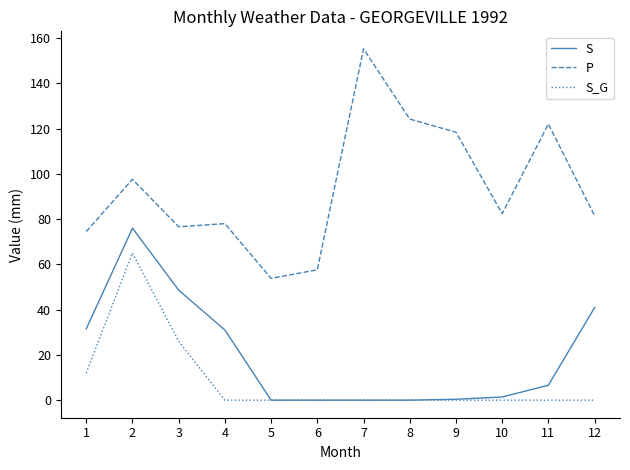

True or false: P and S intersect in this chart.

False